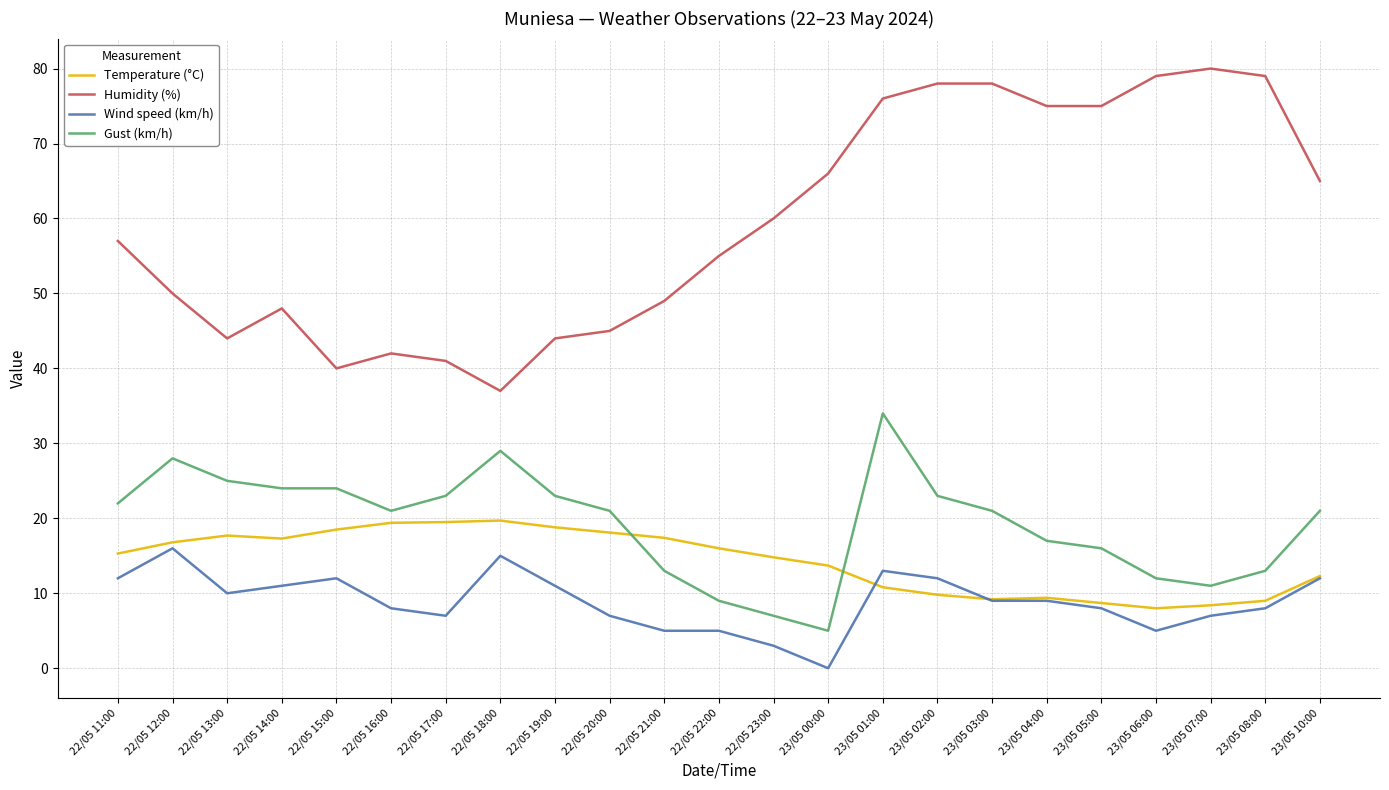

What is the difference between the highest and lowest values at 23/05 04:00?

66.0